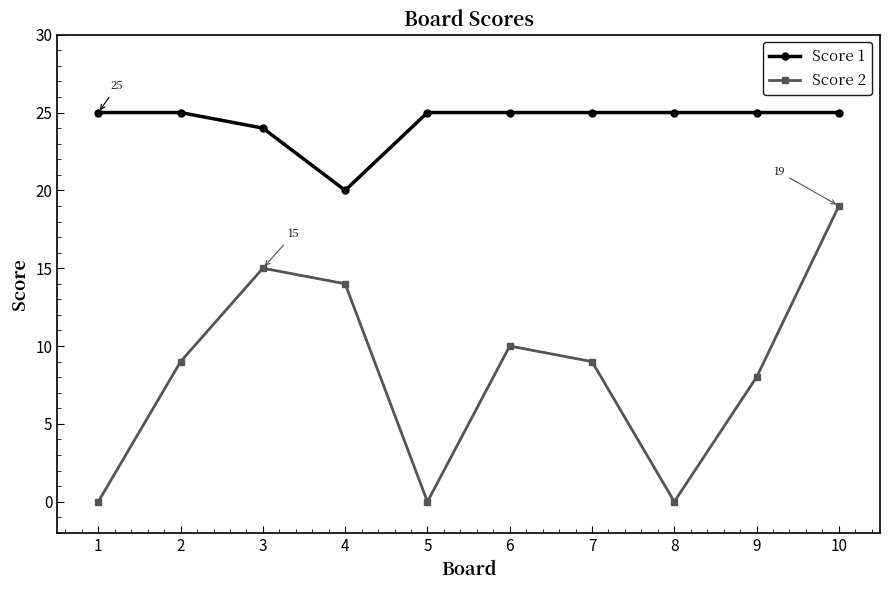

Is the value of Score 1 at 6 greater than the value of Score 2 at 1?

Yes